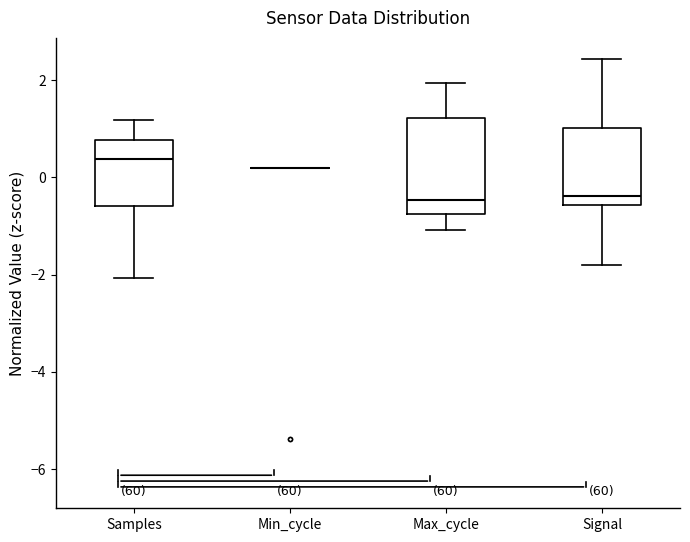

Where is the upper edge of the box for Max_cycle on the y-axis? The values are not printed on the chart, so give them approximately, as read against the axis.

1.2